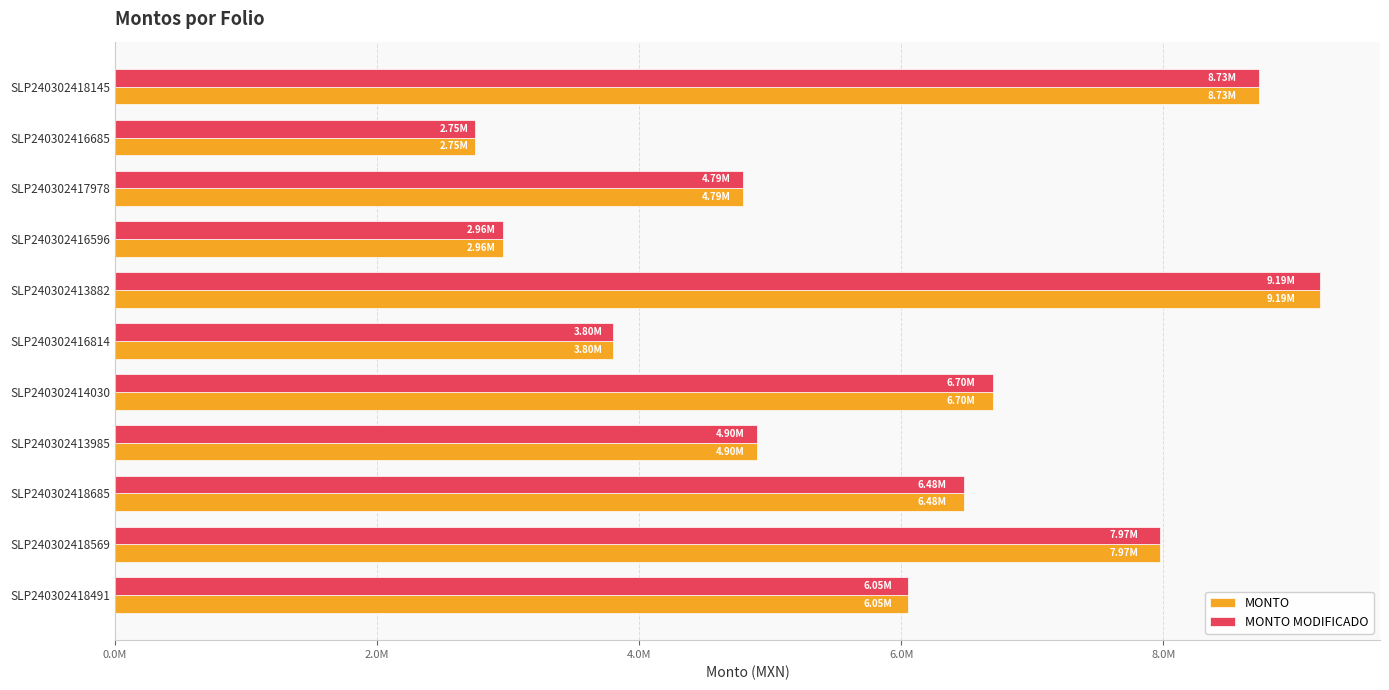

What is the highest value of the MONTO series?

9193945.4